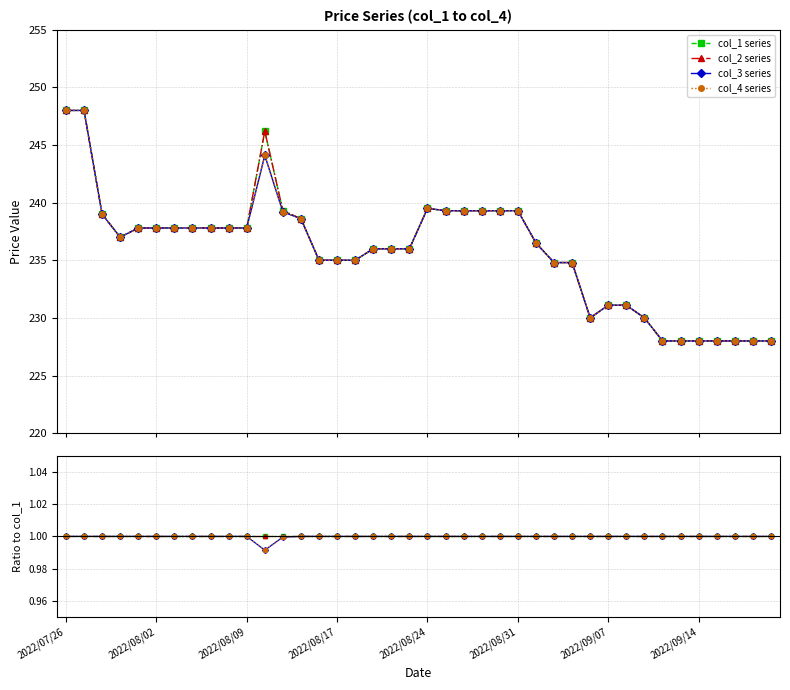

Does the chart have visible grid lines?

Yes